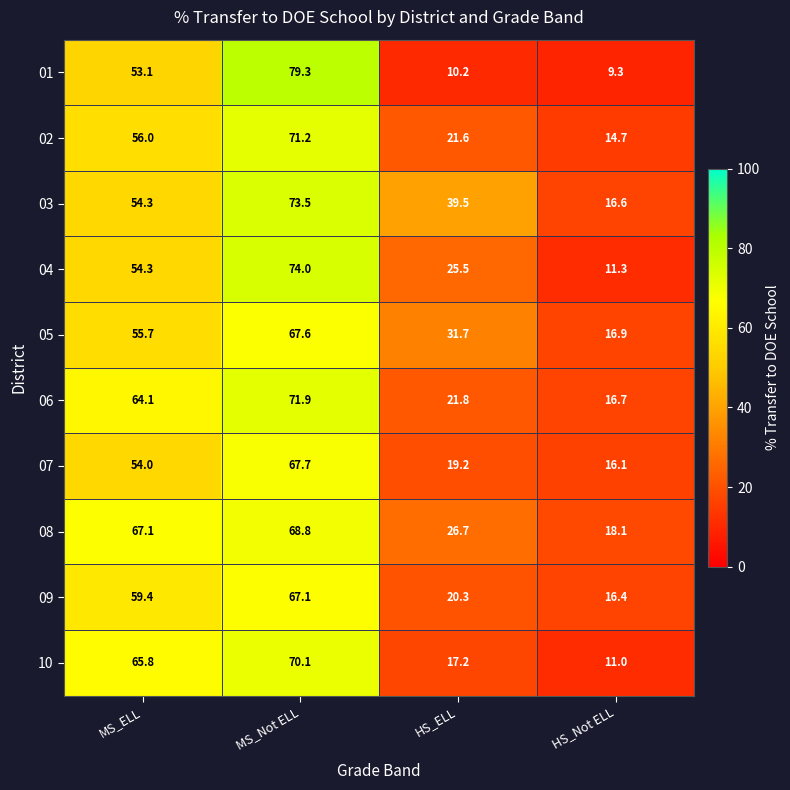

True or false: 04 has a value of 25.5 at HS_ELL.

True